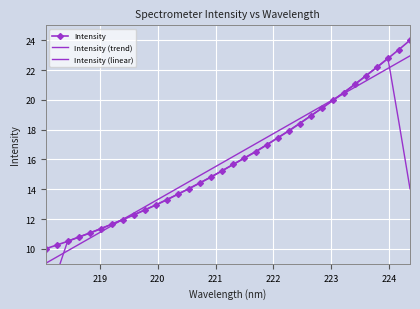

What is the sum of all Intensity (linear) values?

543.7